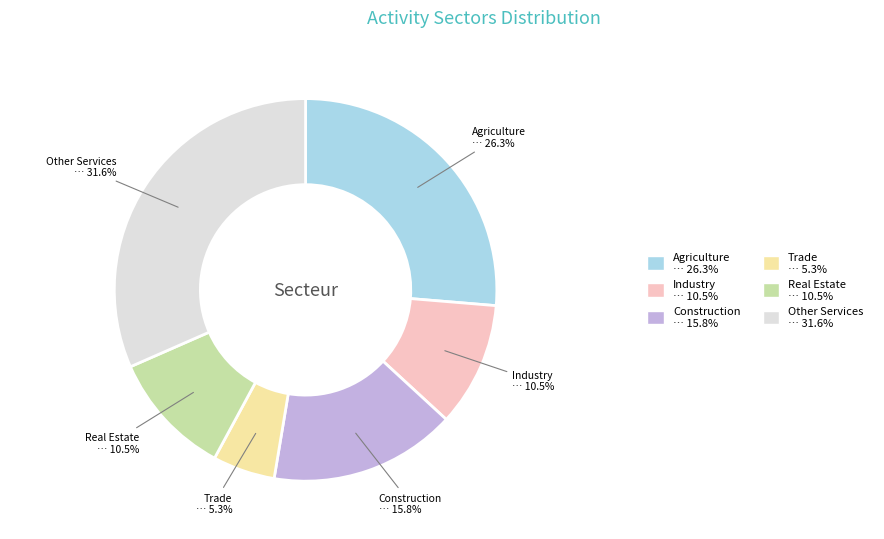

How many segments does this pie chart have?

6